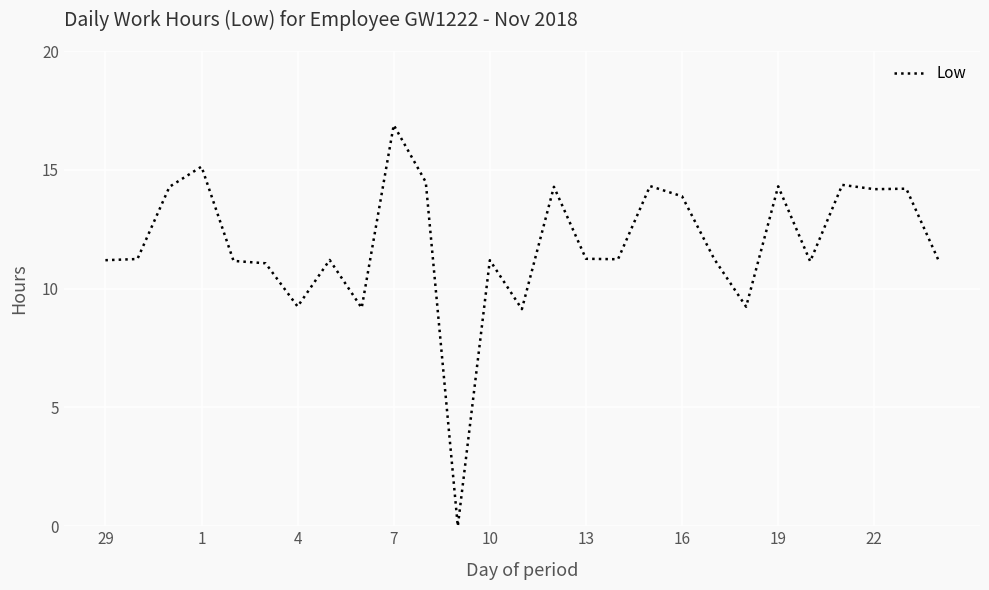

Does the chart display data point markers on the line(s)?

No